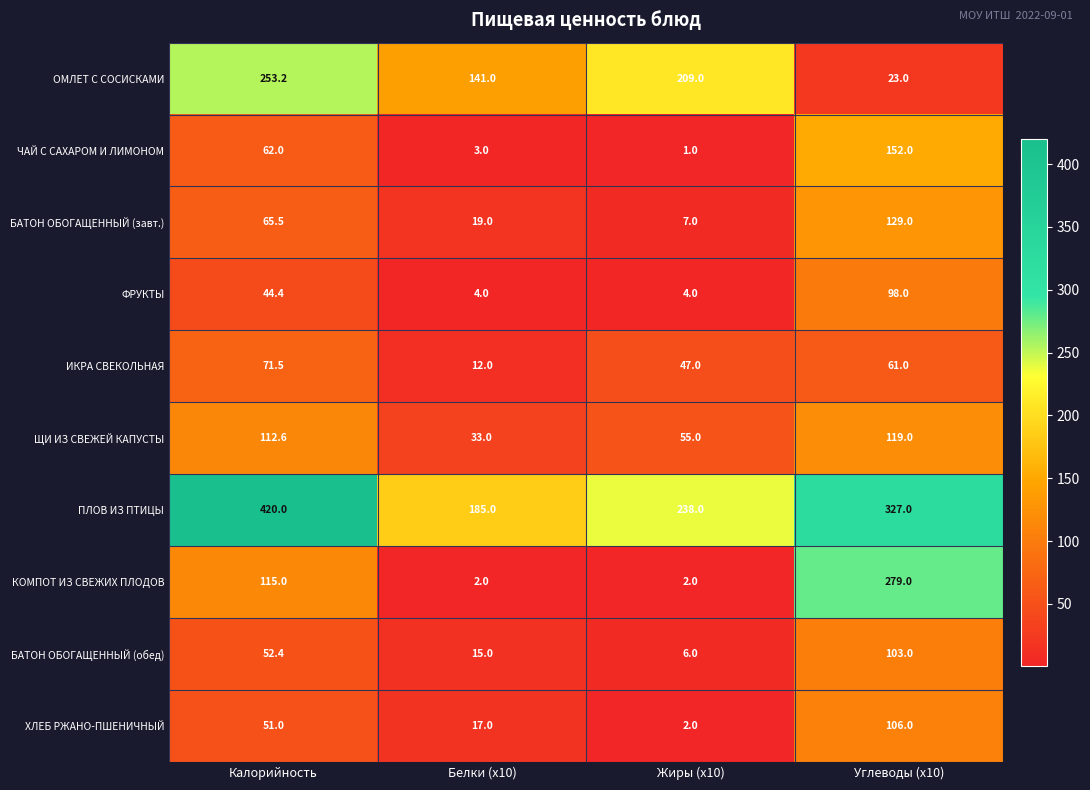

At Углеводы (x10), list the series in order from largest to smallest.

ПЛОВ ИЗ ПТИЦЫ, КОМПОТ ИЗ СВЕЖИХ ПЛОДОВ, ЧАЙ С САХАРОМ И ЛИМОНОМ, БАТОН ОБОГАЩЕННЫЙ (завт.), ЩИ ИЗ СВЕЖЕЙ КАПУСТЫ, ХЛЕБ РЖАНО-ПШЕНИЧНЫЙ, БАТОН ОБОГАЩЕННЫЙ (обед), ФРУКТЫ, ИКРА СВЕКОЛЬНАЯ, ОМЛЕТ С СОСИСКАМИ